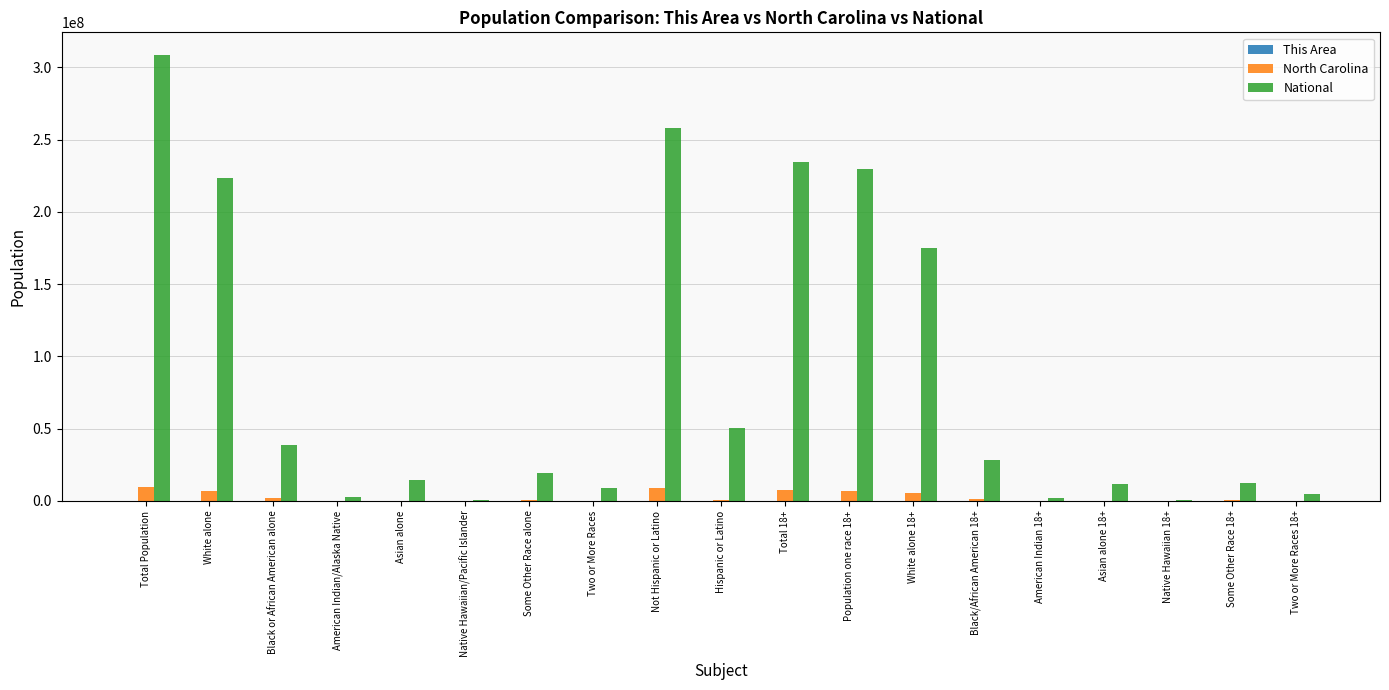

The North Carolina series shows 256529 at Some Other Race 18+. True or false?

True